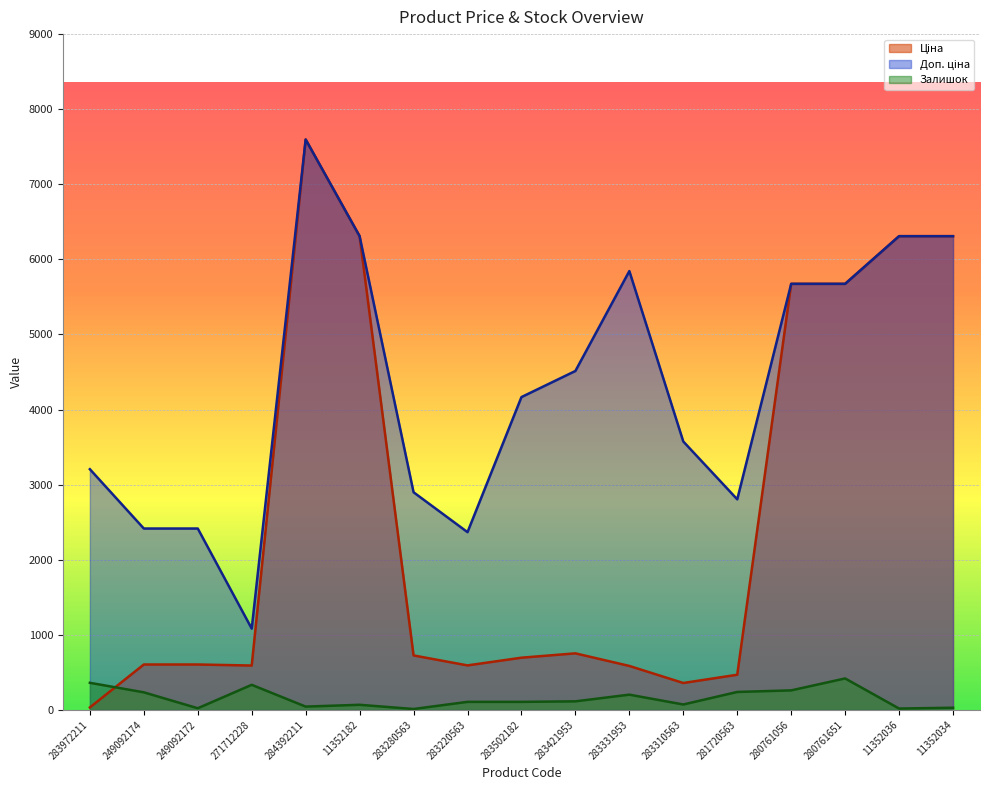

What is the minimum value shown in the chart?

11.0